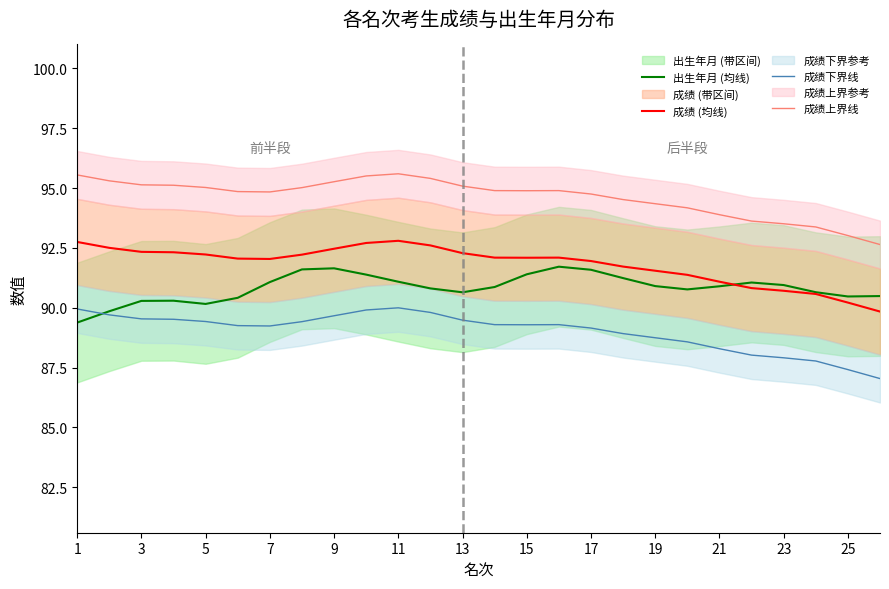

Where does the 成绩上界线 series first go above 94?

1